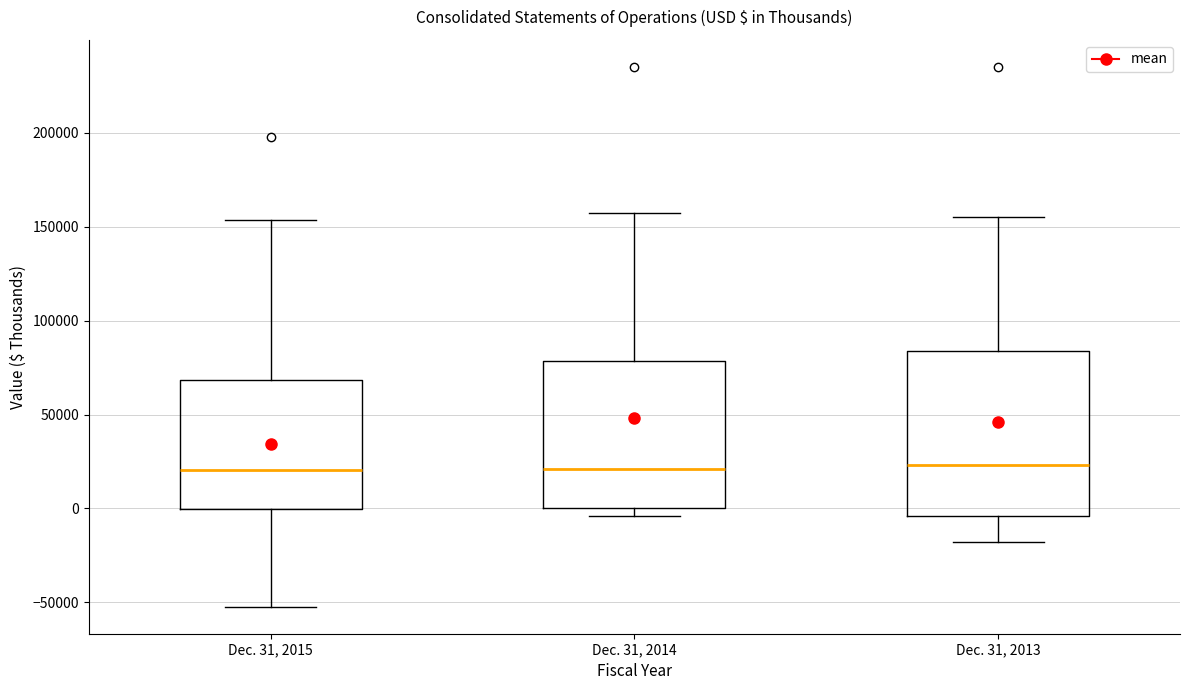

Where is the upper edge of the box for Dec. 31, 2014 on the y-axis? The values are not printed on the chart, so give them approximately, as read against the axis.

80000